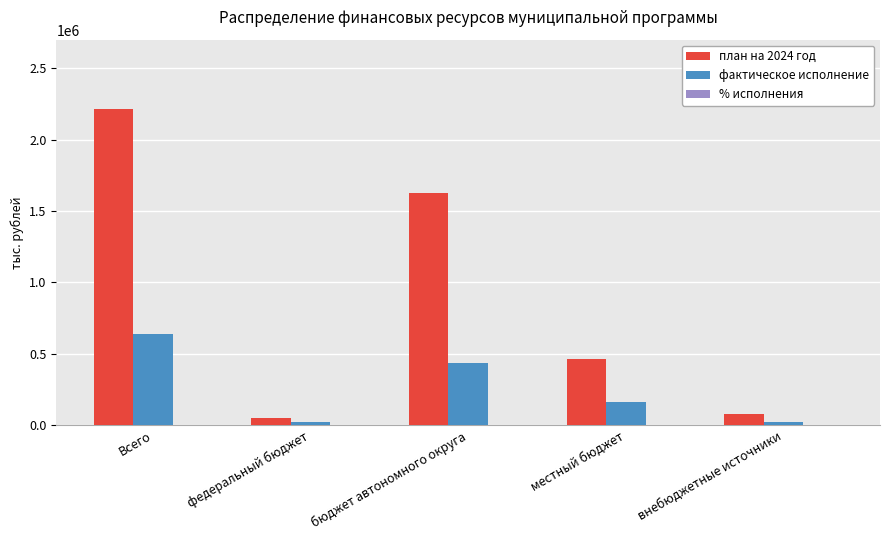

Which series has the largest total across all categories?

план на 2024 год